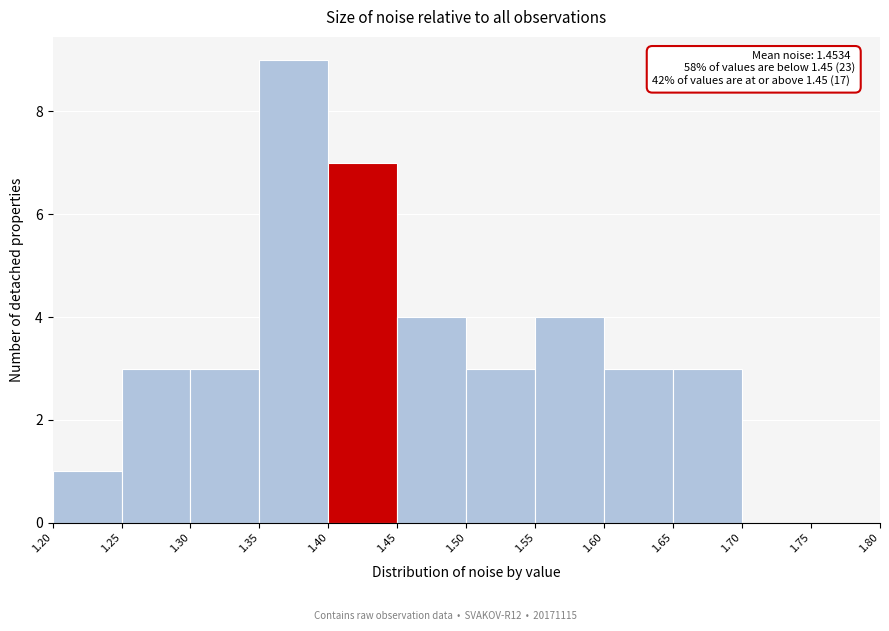

Which range on the x-axis has the tallest bar?

1.35 to 1.40